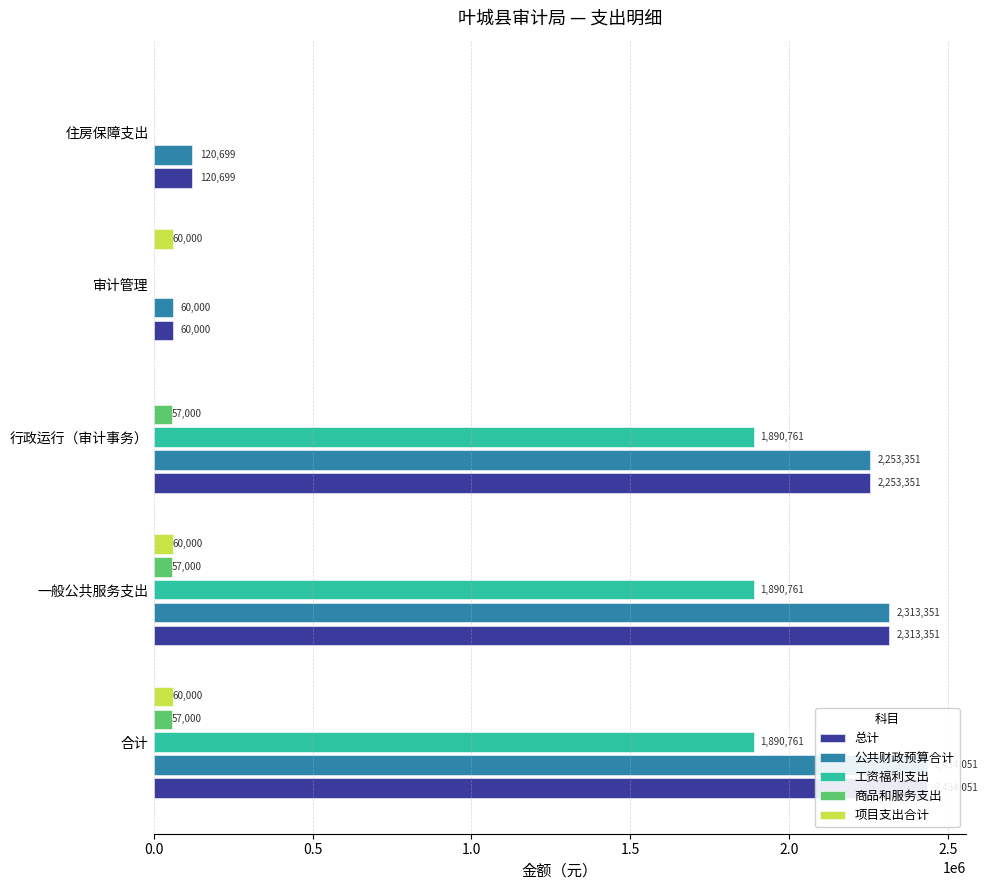

Which series has the largest total across all categories?

总计